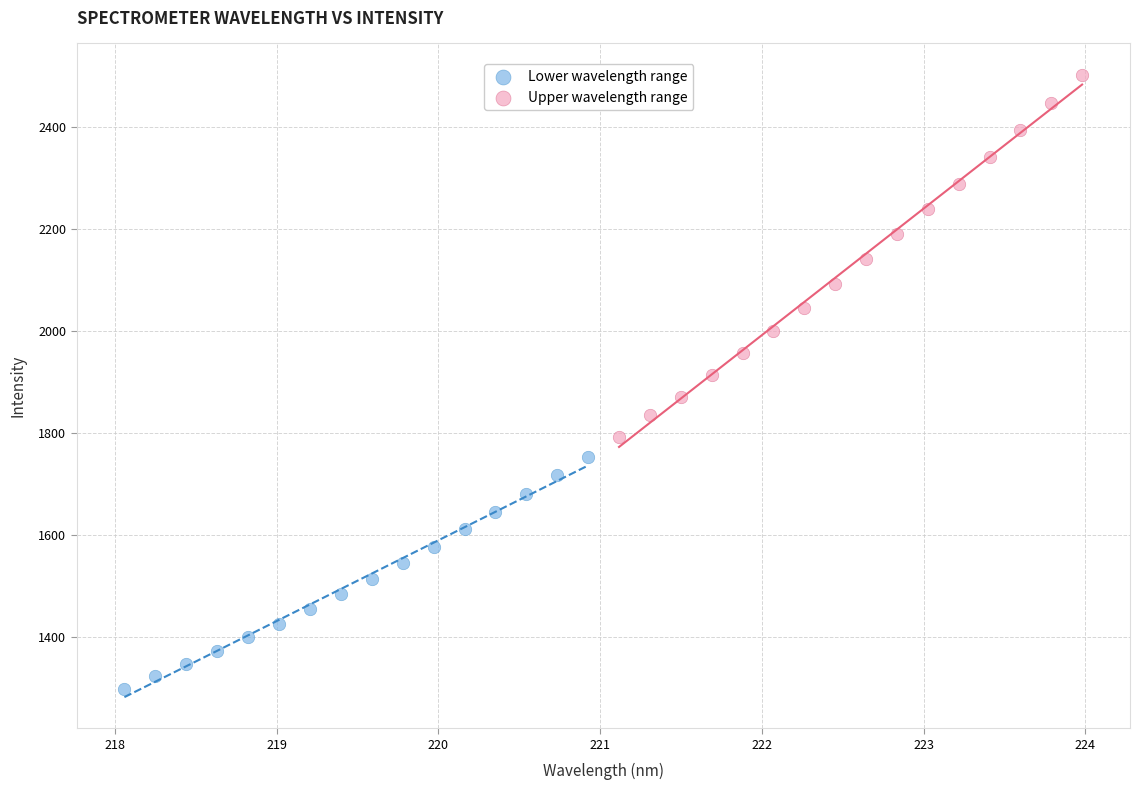

Which series reaches the minimum Y coordinate?

Lower wavelength range